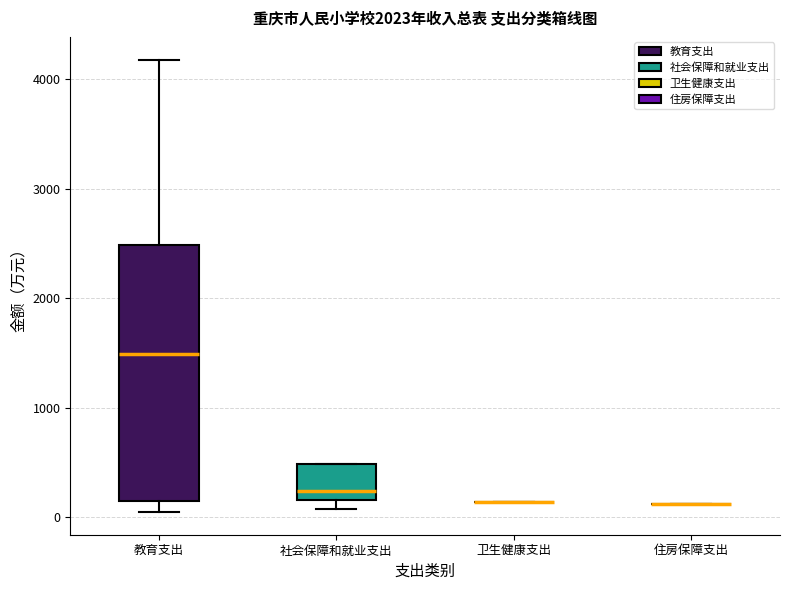

Reading left to right, read every box against the y-axis: the position of its median line, the range the box covers, and the ends of its whiskers. The values are not printed on the chart, so give them approximately, as read against the axis.

教育支出: median 1500, box 100 to 2500, whiskers 0 to 4200
社会保障和就业支出: median 200 (just above the box's lower edge), box 200 to 500, whiskers 100 to 500
卫生健康支出: box collapsed to a line at 100, whiskers 100 to 100
住房保障支出: box collapsed to a line at 100, whiskers 100 to 100